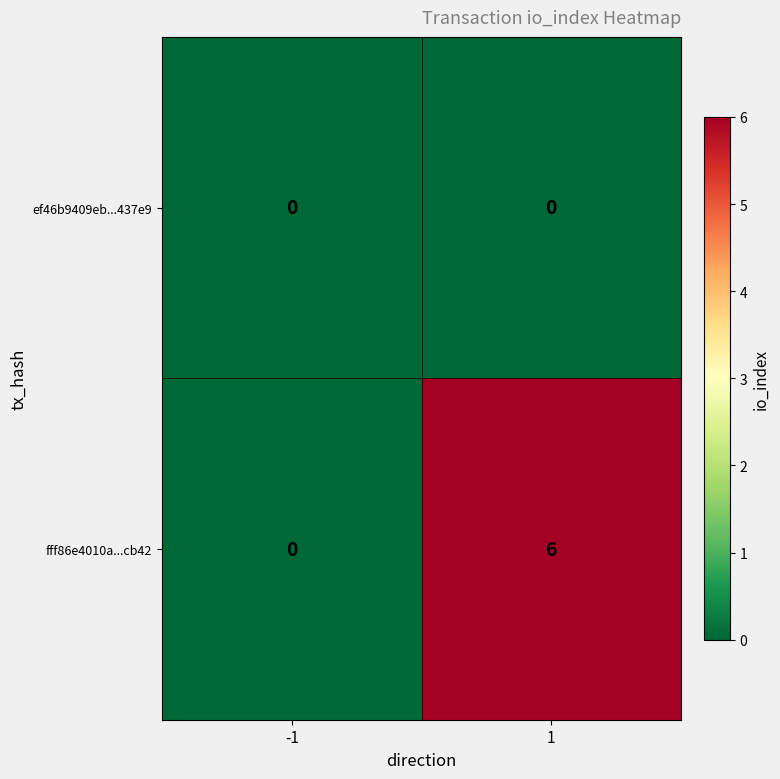

Which series has the largest total across all categories?

fff86e4010a...cb42